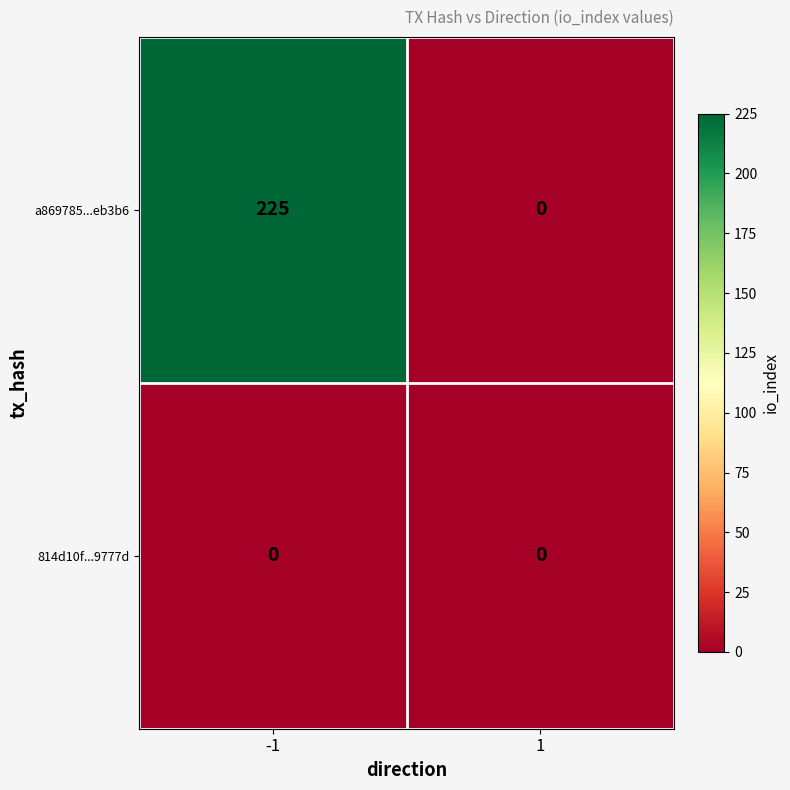

True or false: a869785...eb3b6 has a value of -101 at 1.

False